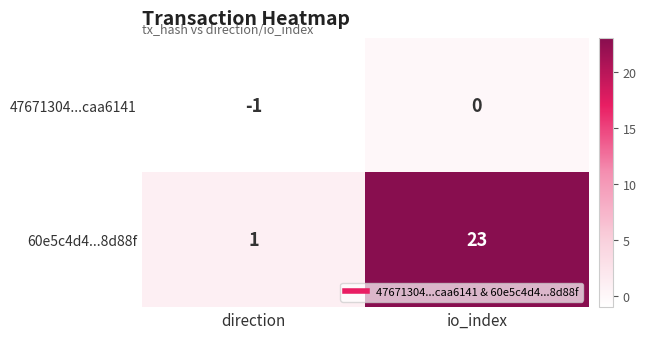

What is the greatest value displayed?

23